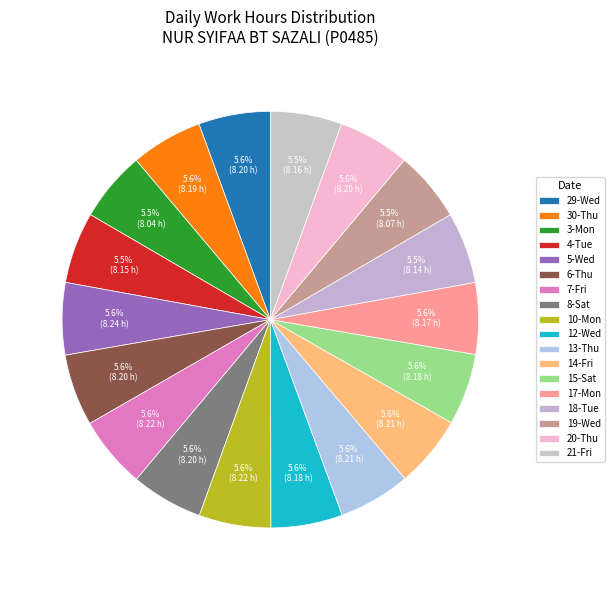

Combined, what portion of the pie is 7-Fri and 12-Wed?

11.1%